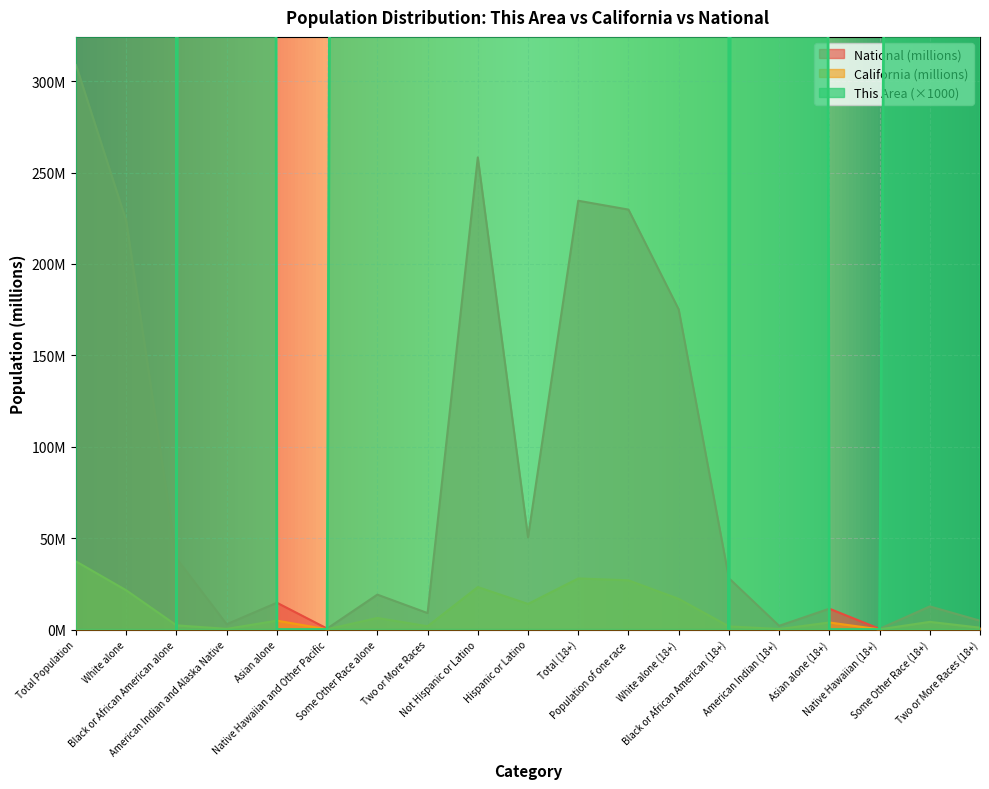

True or false: National and California cross at least once.

False